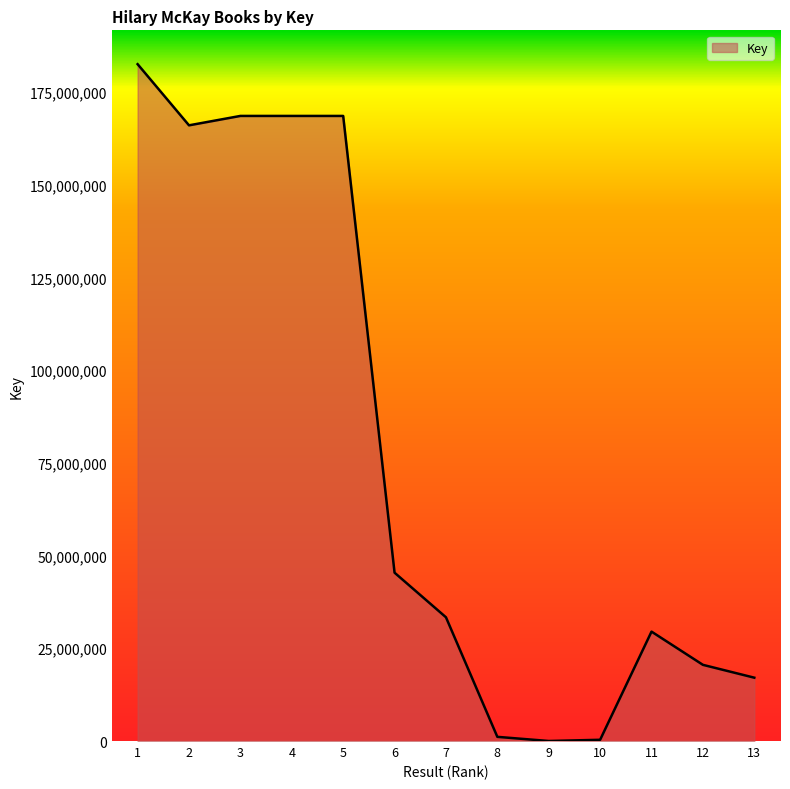

Which label corresponds to the largest value in the chart?

1